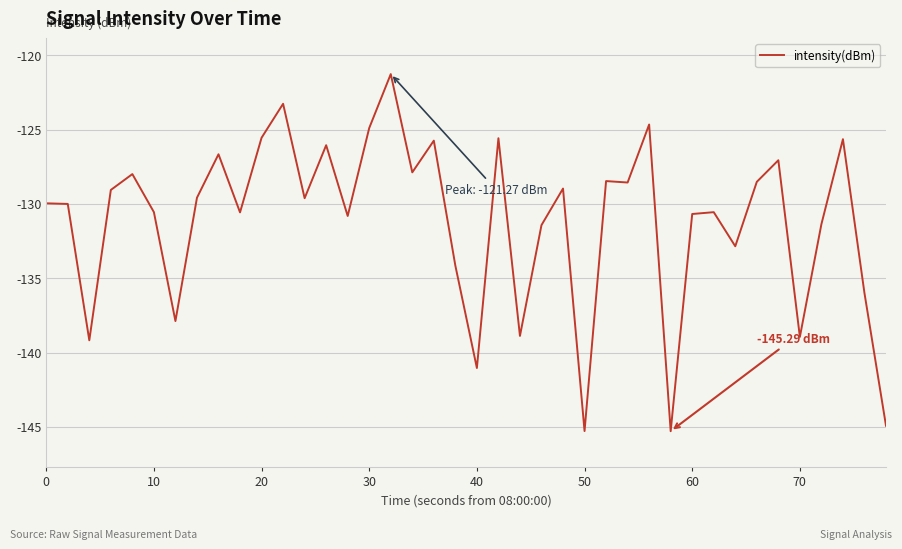

How many lines are shown in the chart?

1